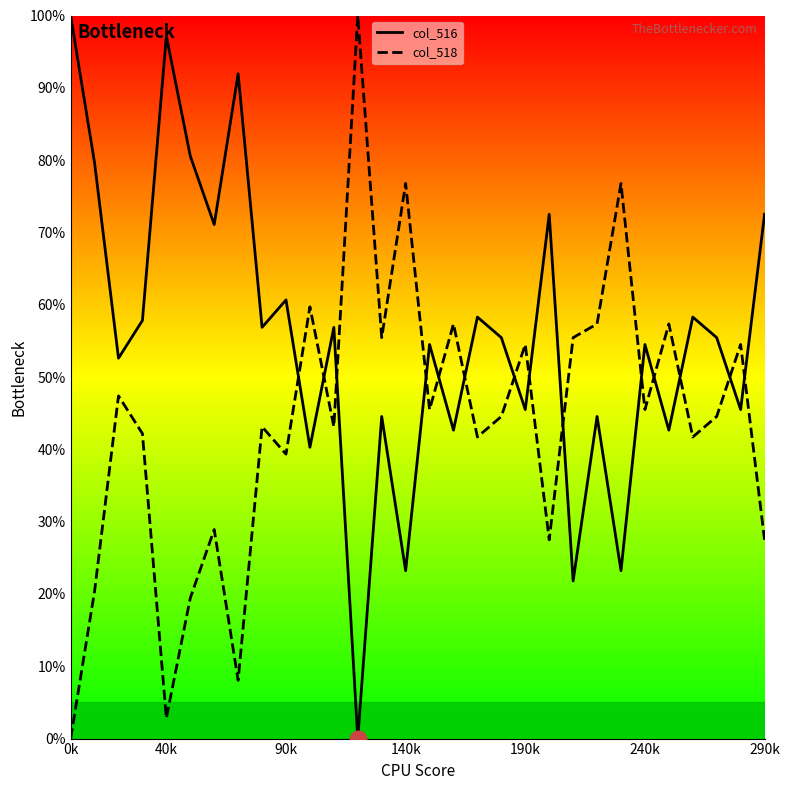

How many lines are shown in the chart?

2